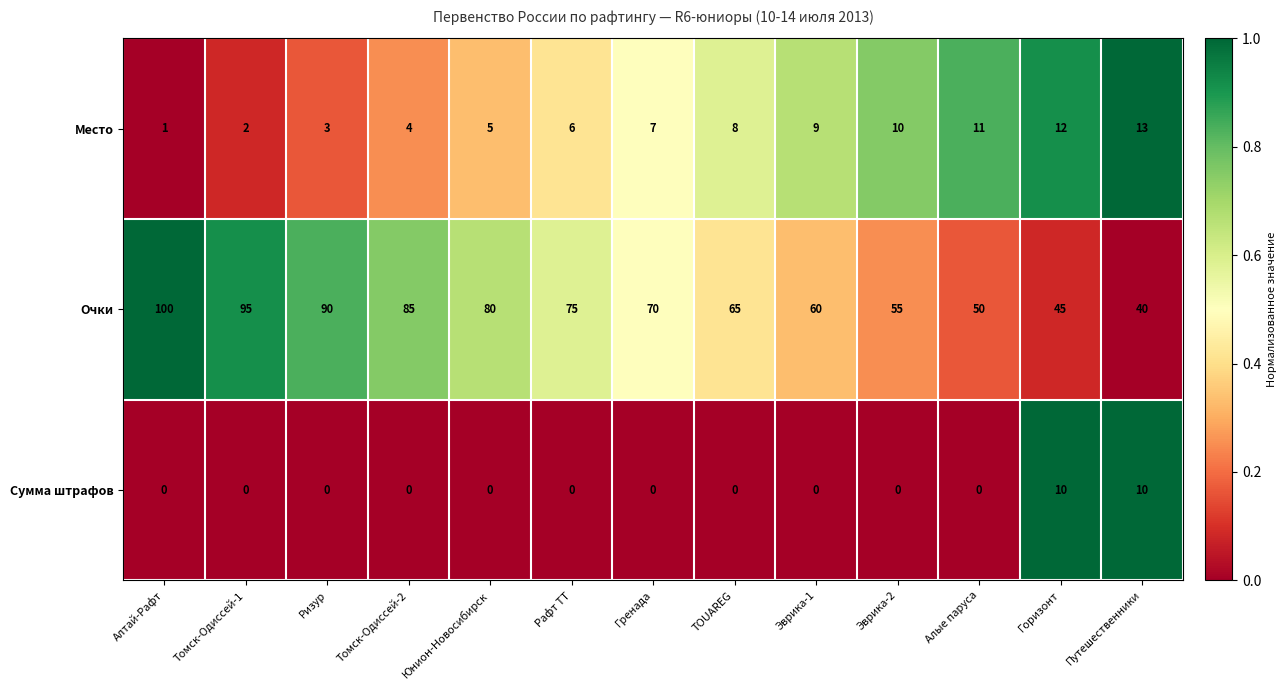

What is the sum of the Очки values at Томск-Одиссей-2 and Эврика-2?

140